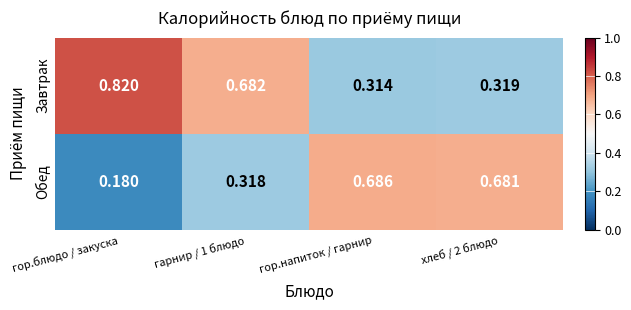

At гор.напиток / гарнир, list the series in order from smallest to largest.

Завтрак, Обед